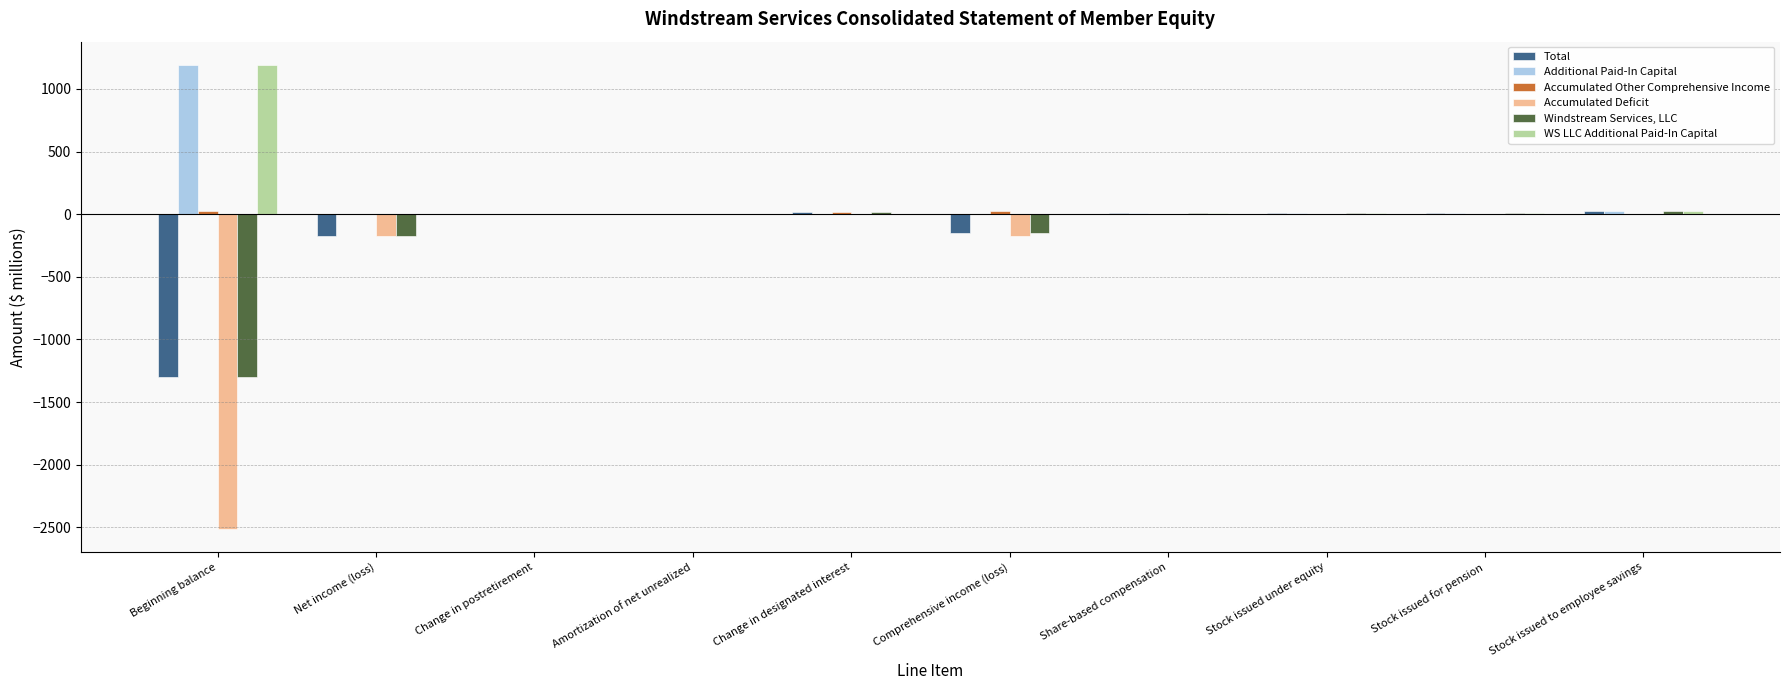

Count the number of categories in the chart.

10